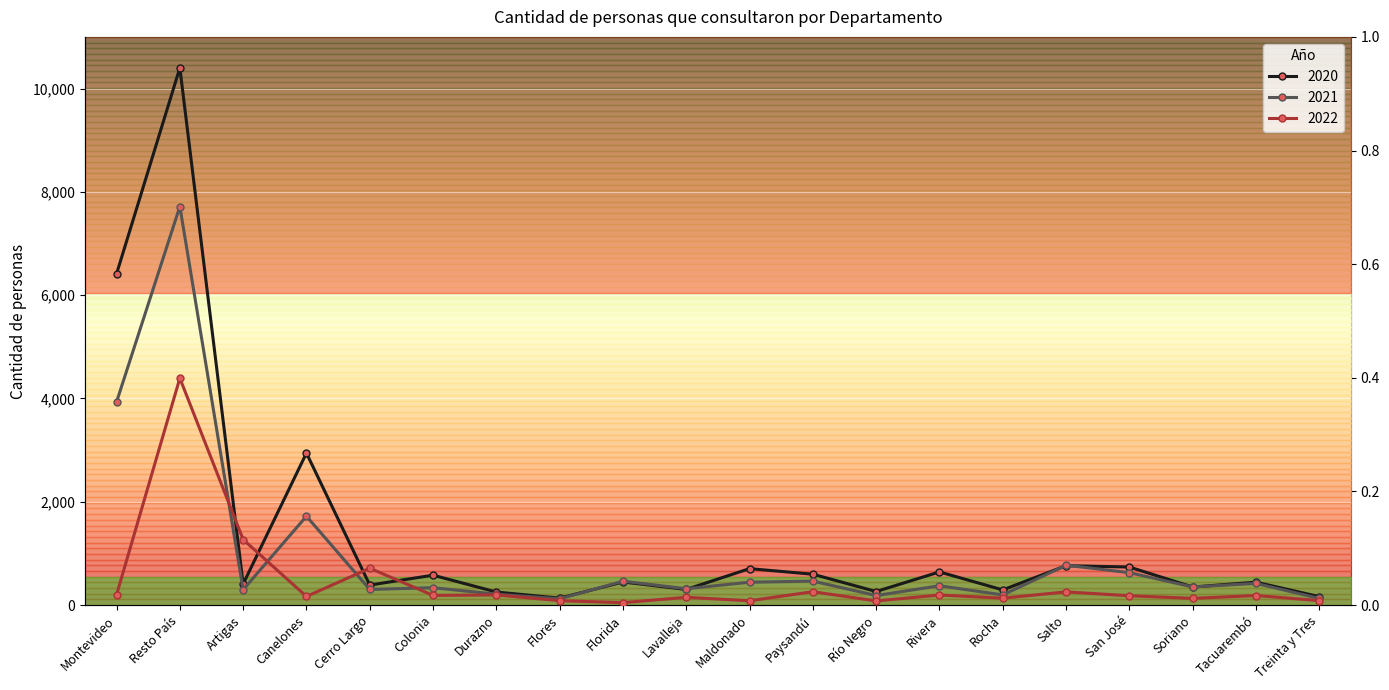

What is the total value across all series at Colonia?

1101